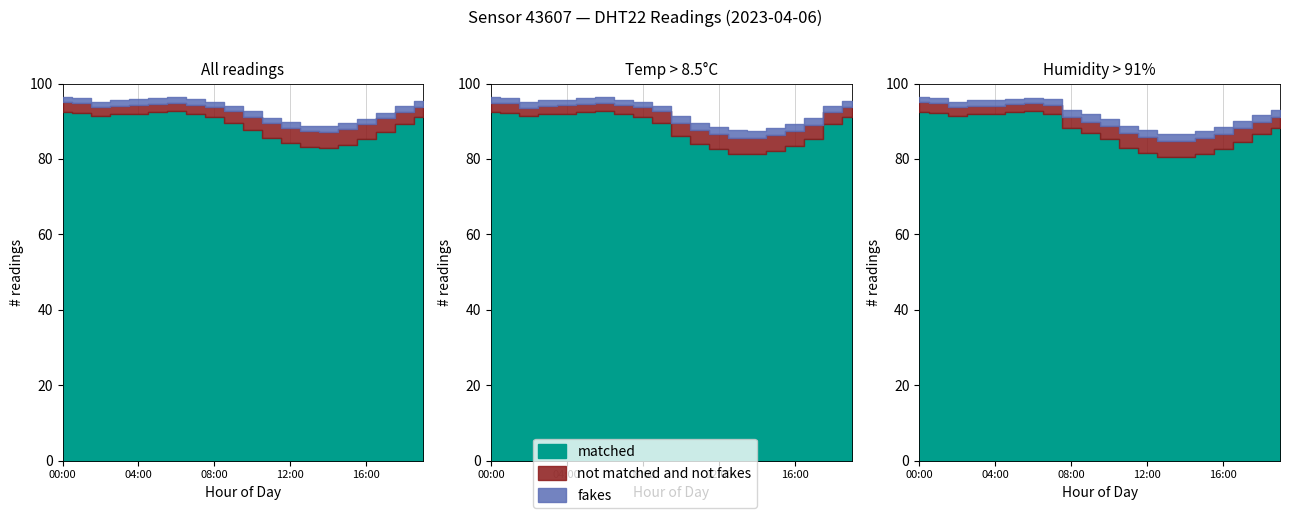

What is the difference between the second highest and second lowest values in the temperature series?

6.4